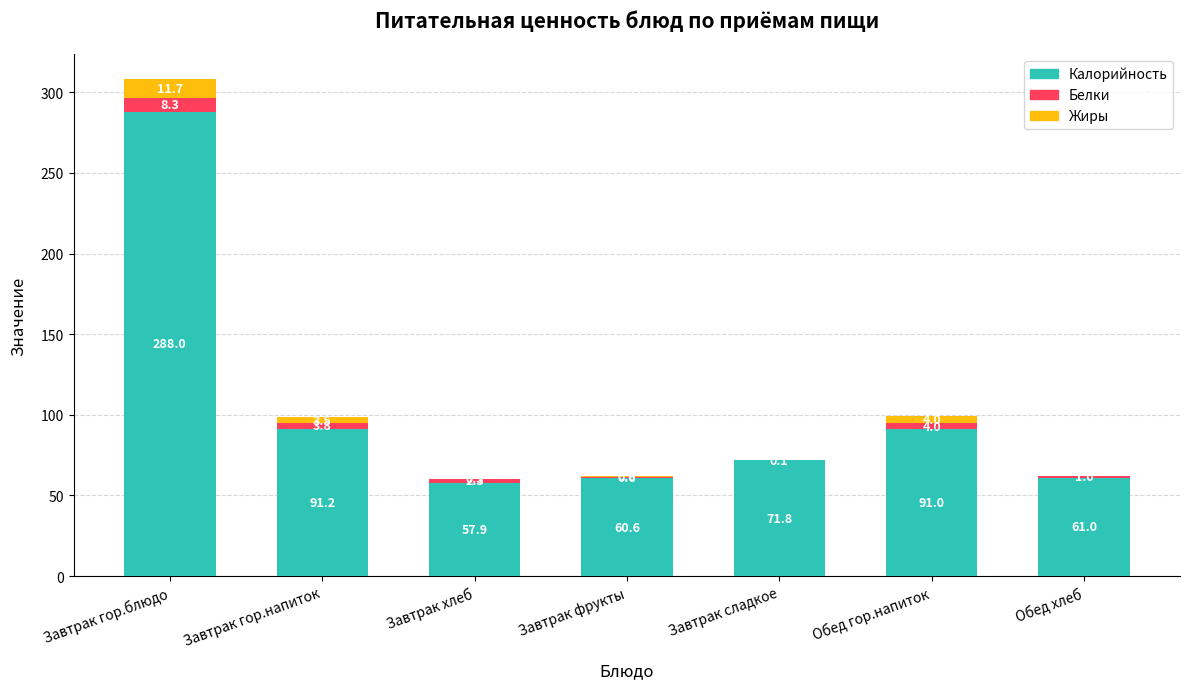

Reading left to right, transcribe the values for Калорийность.

Завтрак гор.блюдо=288.0	Завтрак гор.напиток=91.2	Завтрак хлеб=57.9	Завтрак фрукты=60.6	Завтрак сладкое=71.8	Обед гор.напиток=91.0	Обед хлеб=61.0